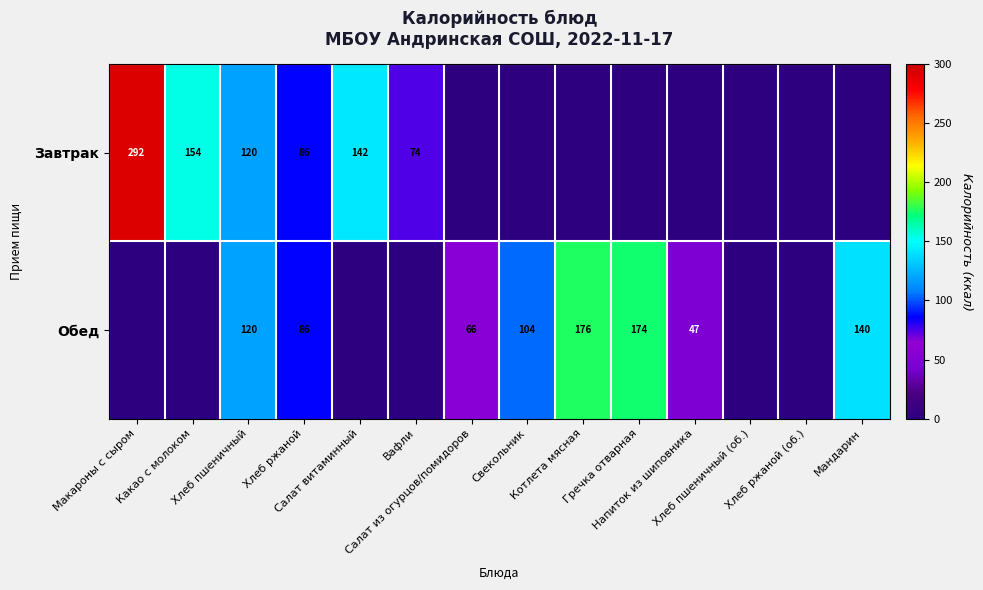

Between Хлеб ржаной and Хлеб пшеничный (об.), which series saw the biggest shift?

Завтрак